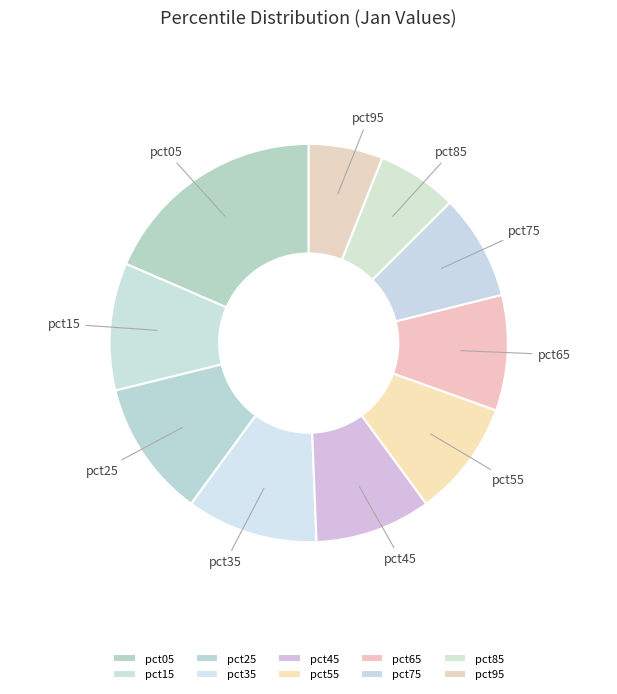

The pct55 slice represents 9% of the pie. True or false?

True